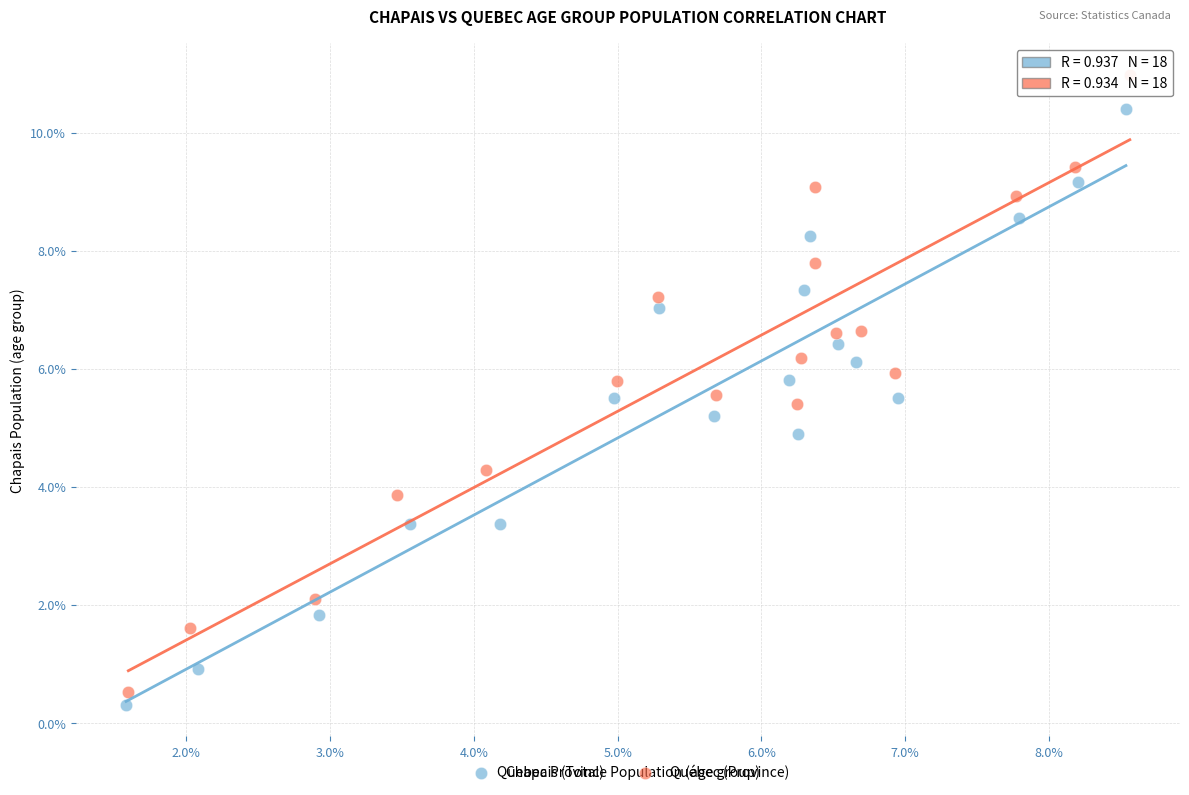

Which series has the largest Y range (max minus min)?

Québec (Province)